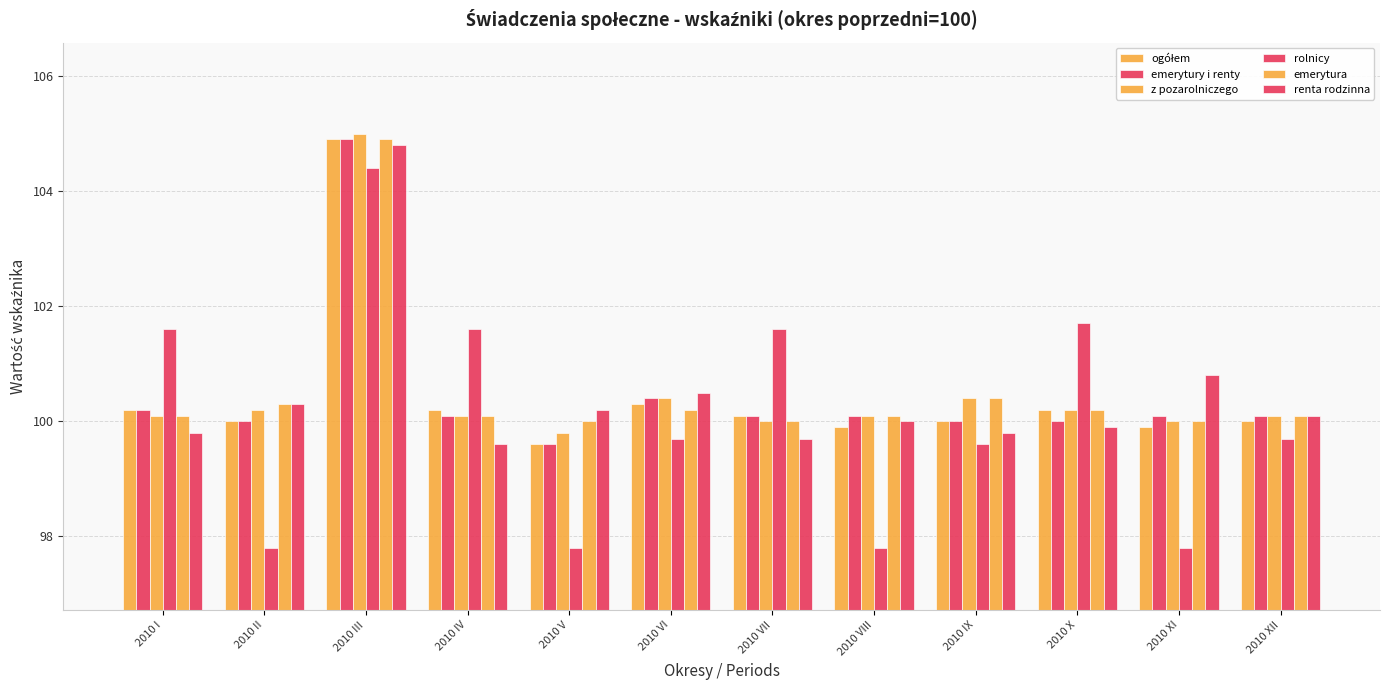

Between 2010 VII and 2010 III, which is larger?

2010 III